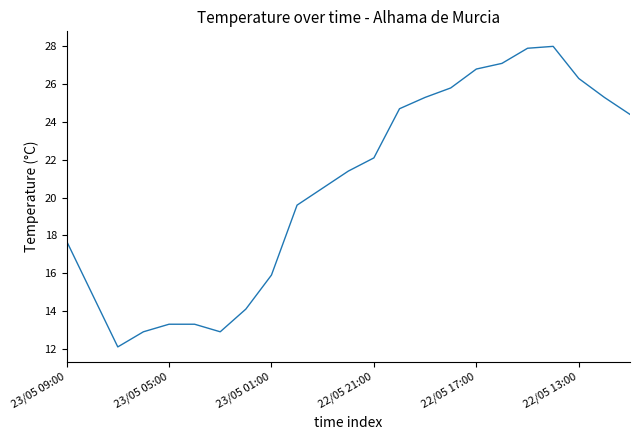

Reading right to left, extract all data points from this chart.

24.4	25.3	26.3	28.0	27.9	27.1	26.8	25.8	25.3	24.7	22.1	21.4	20.5	19.6	15.9	14.1	12.9	13.3	13.3	12.9	12.1	14.9	17.7